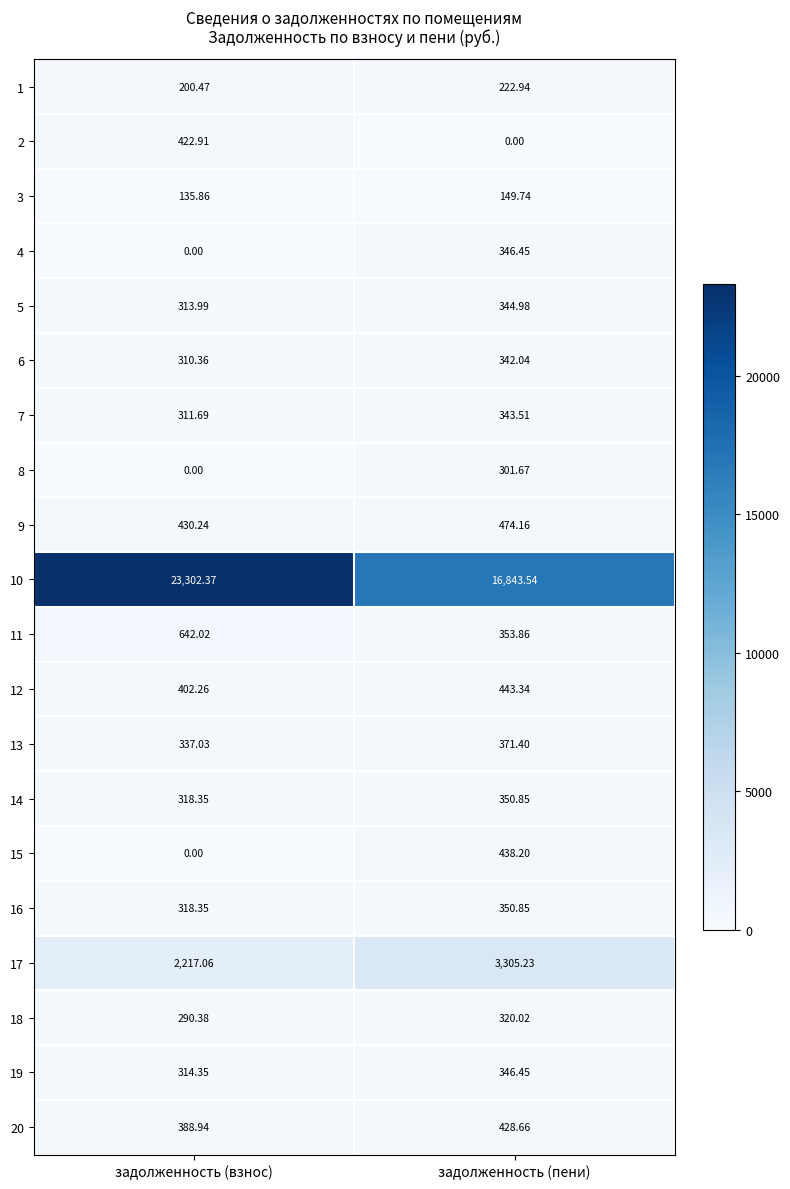

At which label does 5 reach its peak?

задолженность (пени)